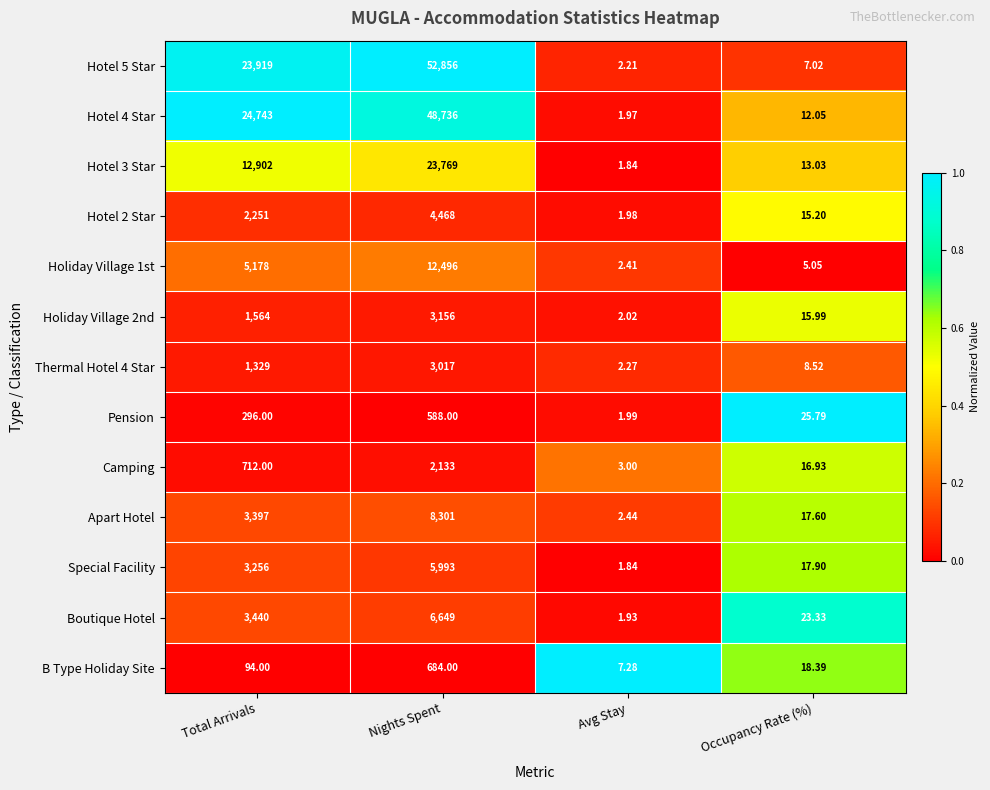

Which category has the highest value across all series?

Nights Spent